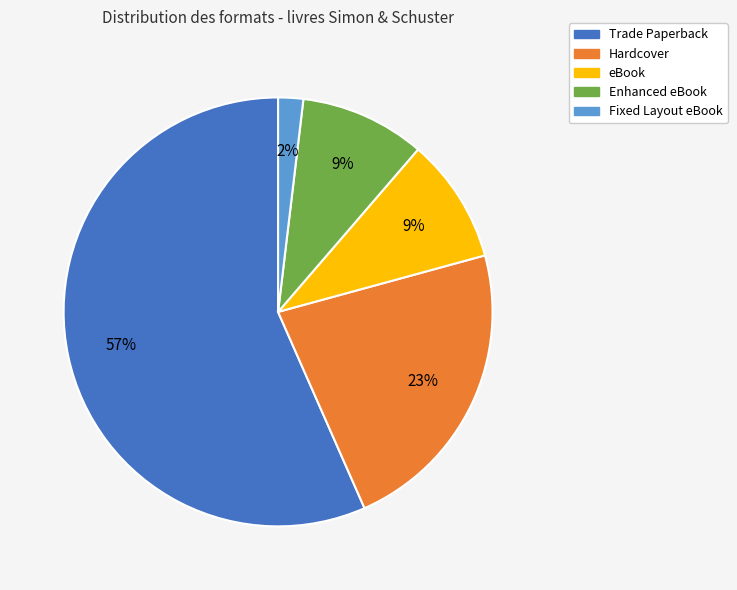

Does any single category account for the majority?

Yes